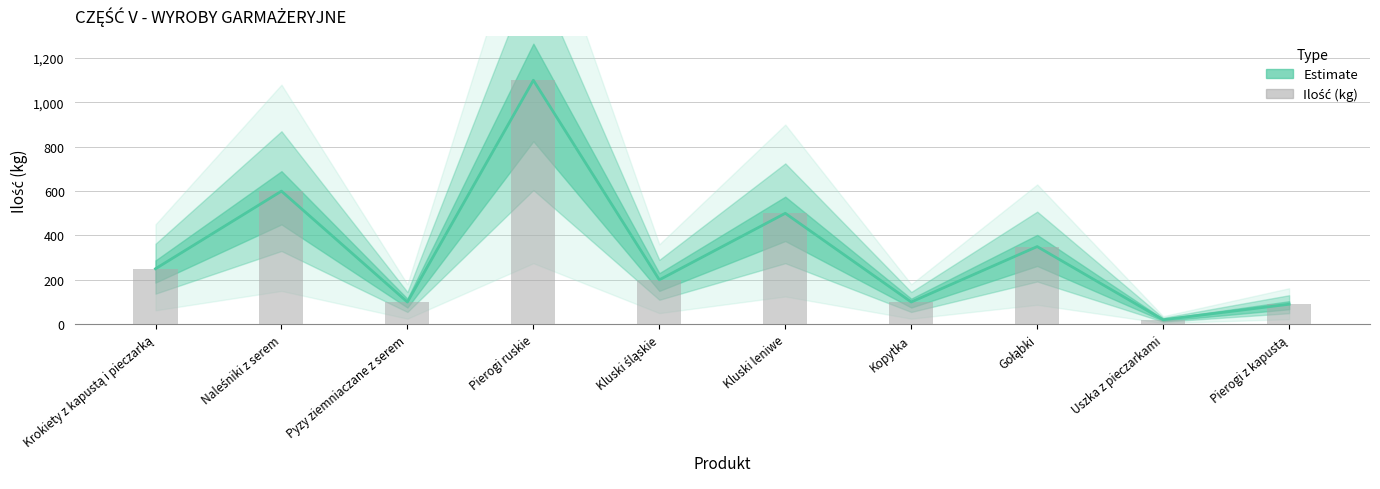

What is the smallest value displayed?

20